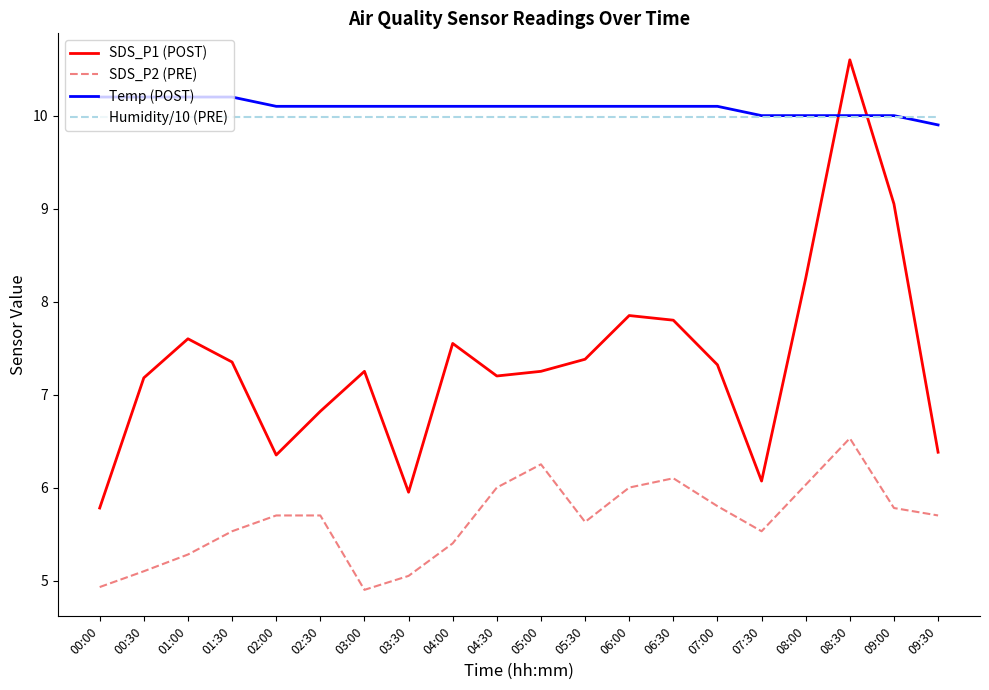

The value of Temp (POST) at 05:00 is 10.1. True or false?

True